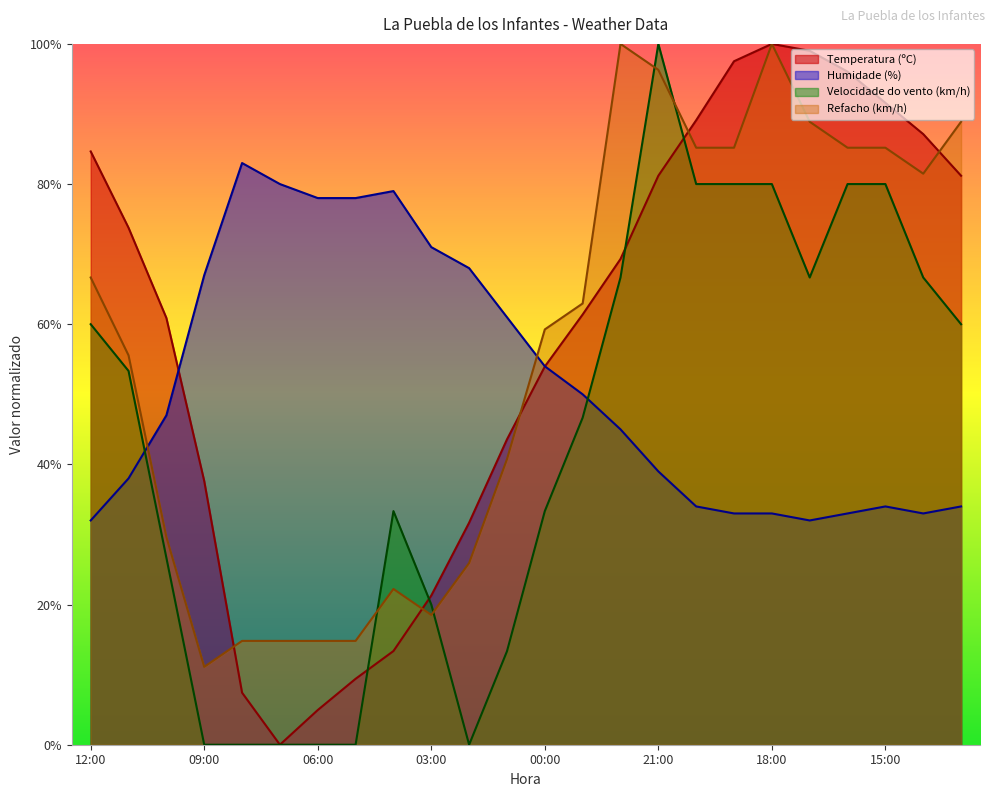

Does the chart display data point markers on the line(s)?

No